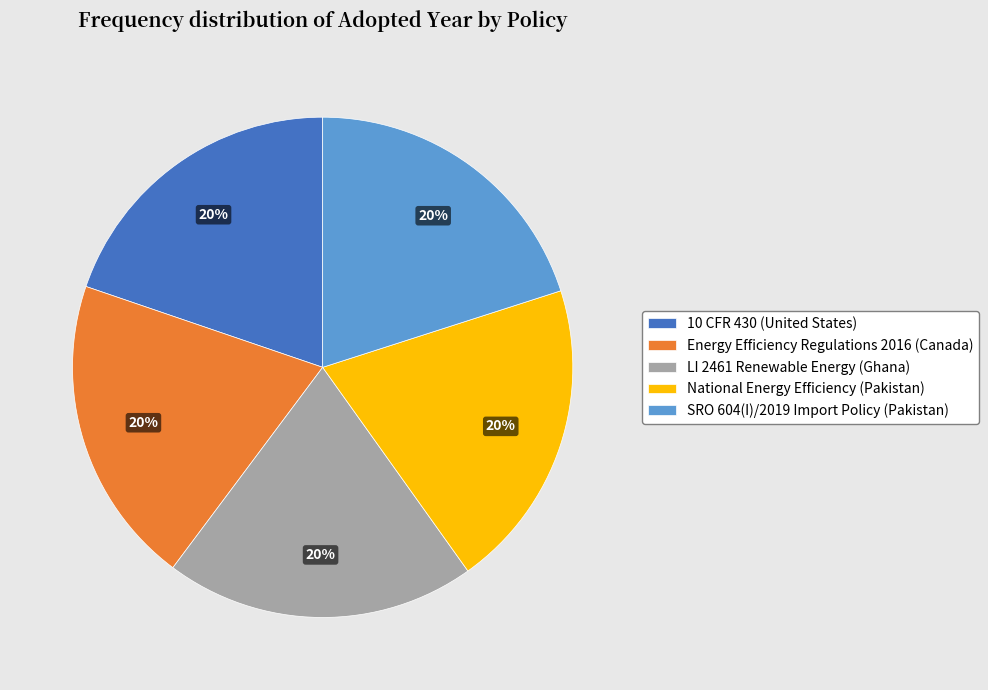

Is there any slice that represents more than half of the pie?

No